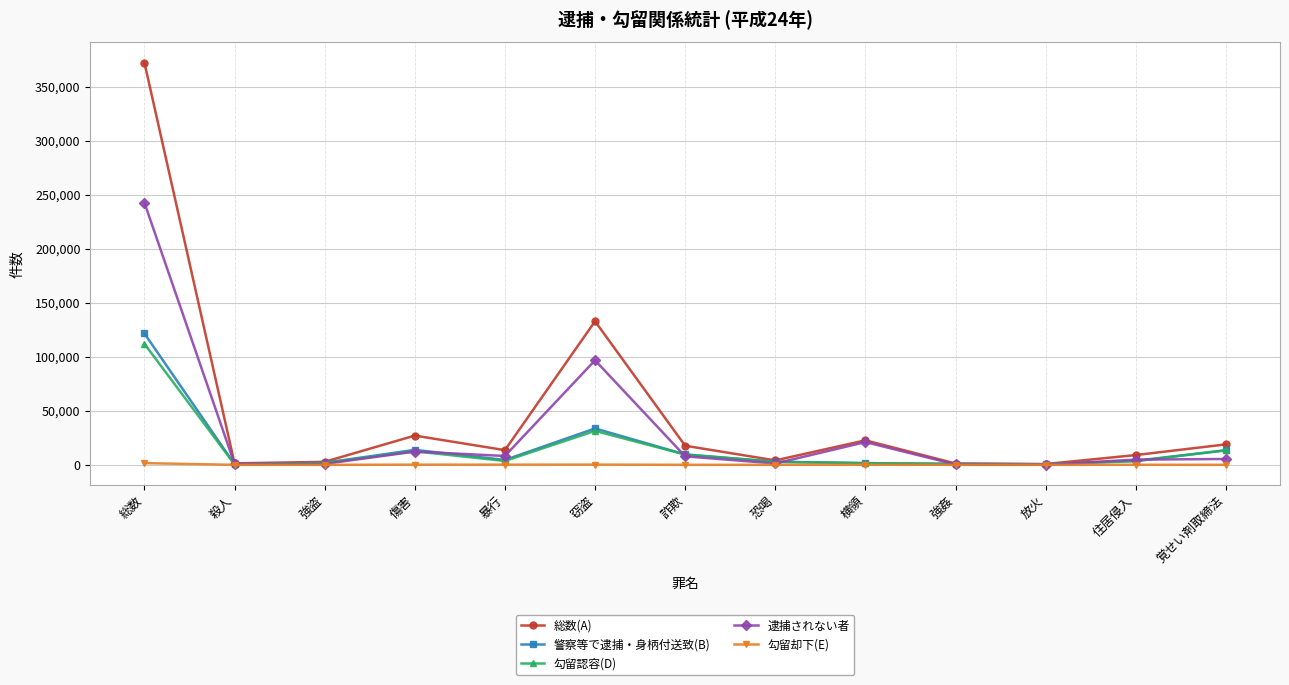

What is the maximum value shown in the chart?

372284